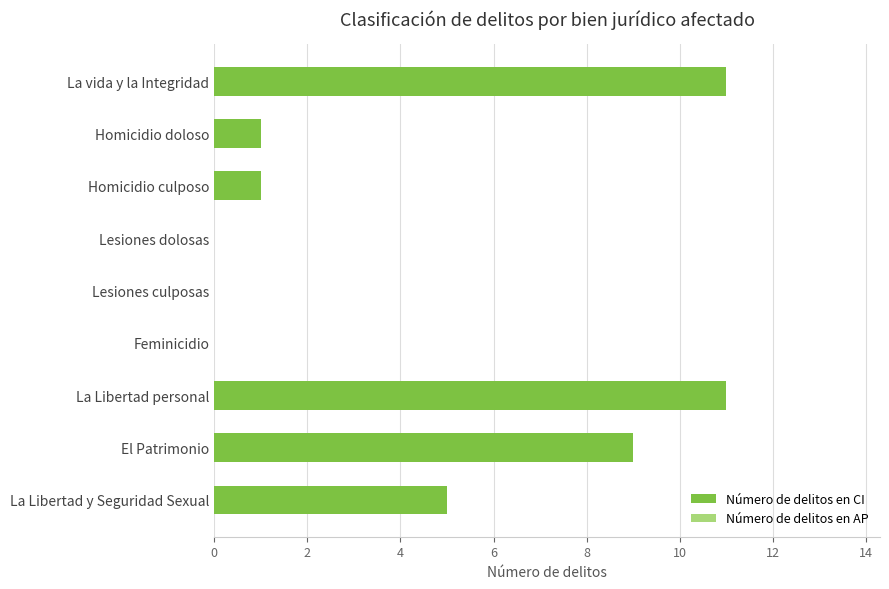

Are the bars horizontal?

Yes